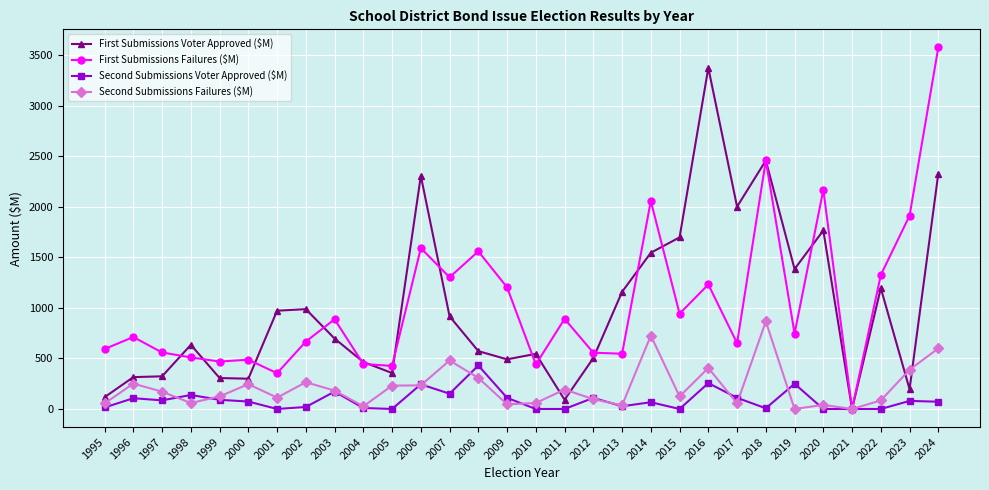

What is the difference between the maximum and second lowest values in the Second Submissions Voter Approved ($M) series?

430.1